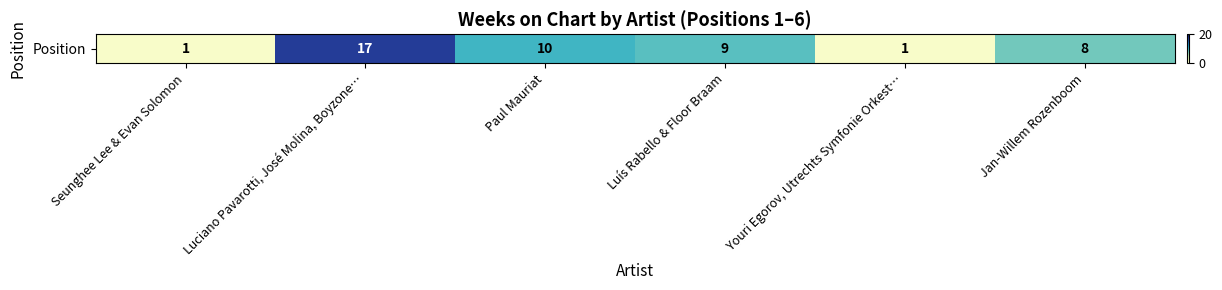

Reading left to right, extract all data points from this chart.

Seunghee Lee & Evan Solomon=1	Luciano Pavarotti, José Molina, Boyzone…=17	Paul Mauriat=10	Luís Rabello & Floor Braam=9	Youri Egorov, Utrechts Symfonie Orkest…=1	Jan-Willem Rozenboom=8